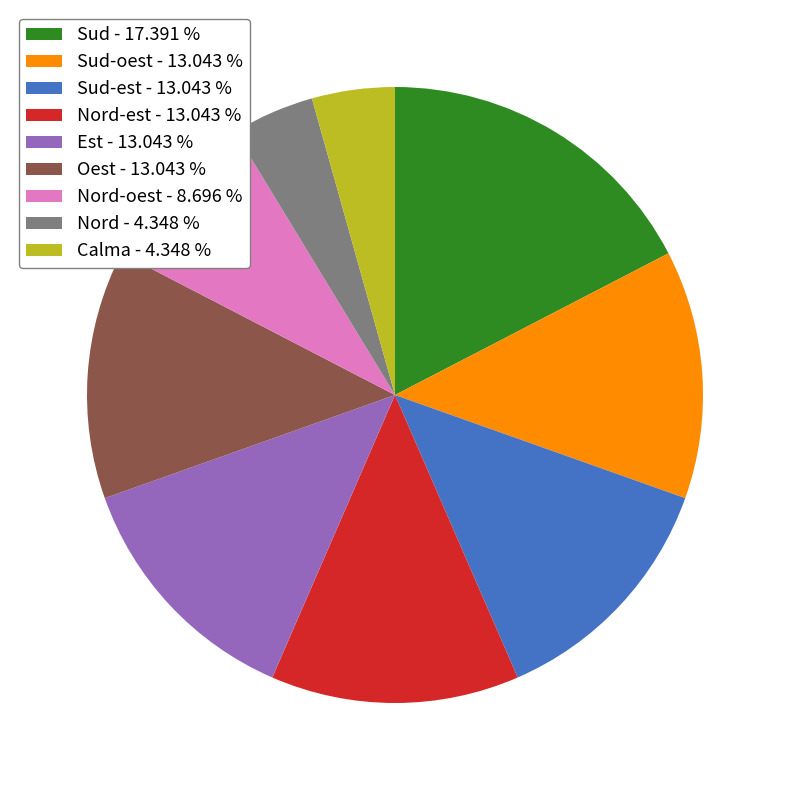

Combined, do Calma - 4.348 % and Sud-est - 13.043 % account for over 50%?

No